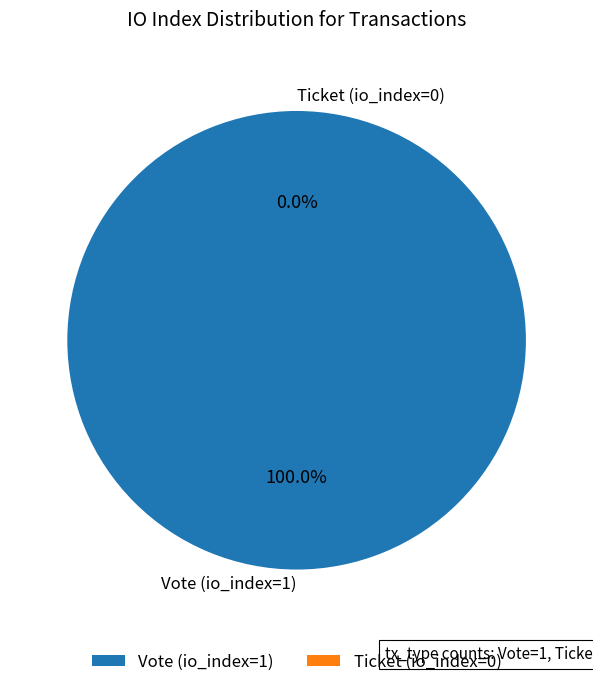

Does Vote (io_index=1) account for over 50% of the chart?

Yes